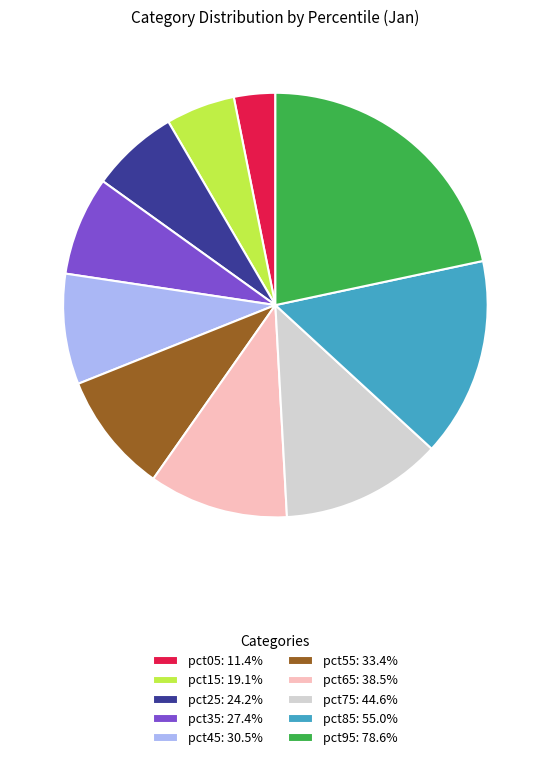

Does pct35: 27.4% account for over 50% of the chart?

No